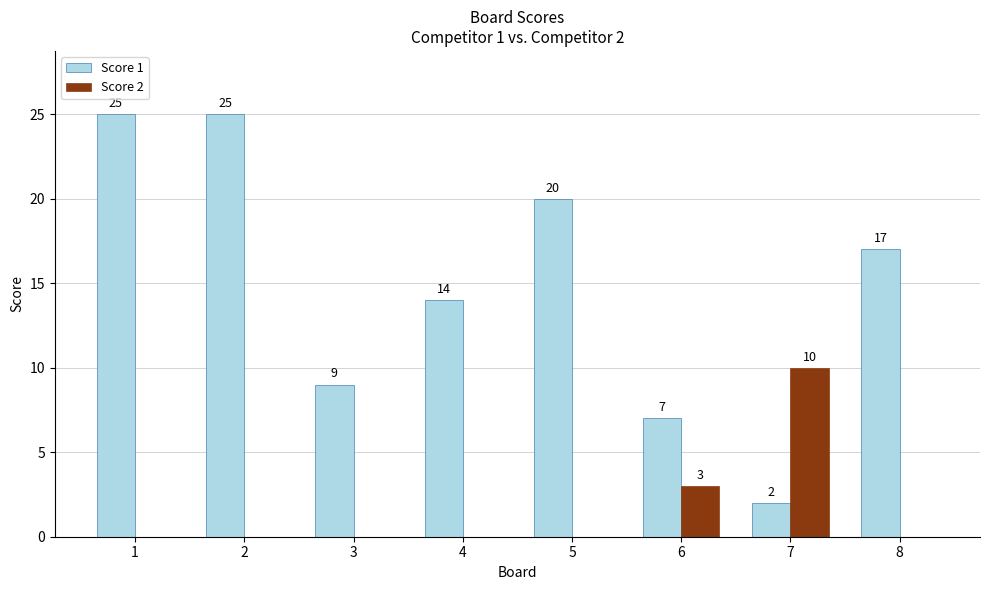

Reading left to right, transcribe all the data shown in this chart.

Score 1: 25	25	9	14	20	7	2	17
Score 2: 0	0	0	0	0	3	10	0